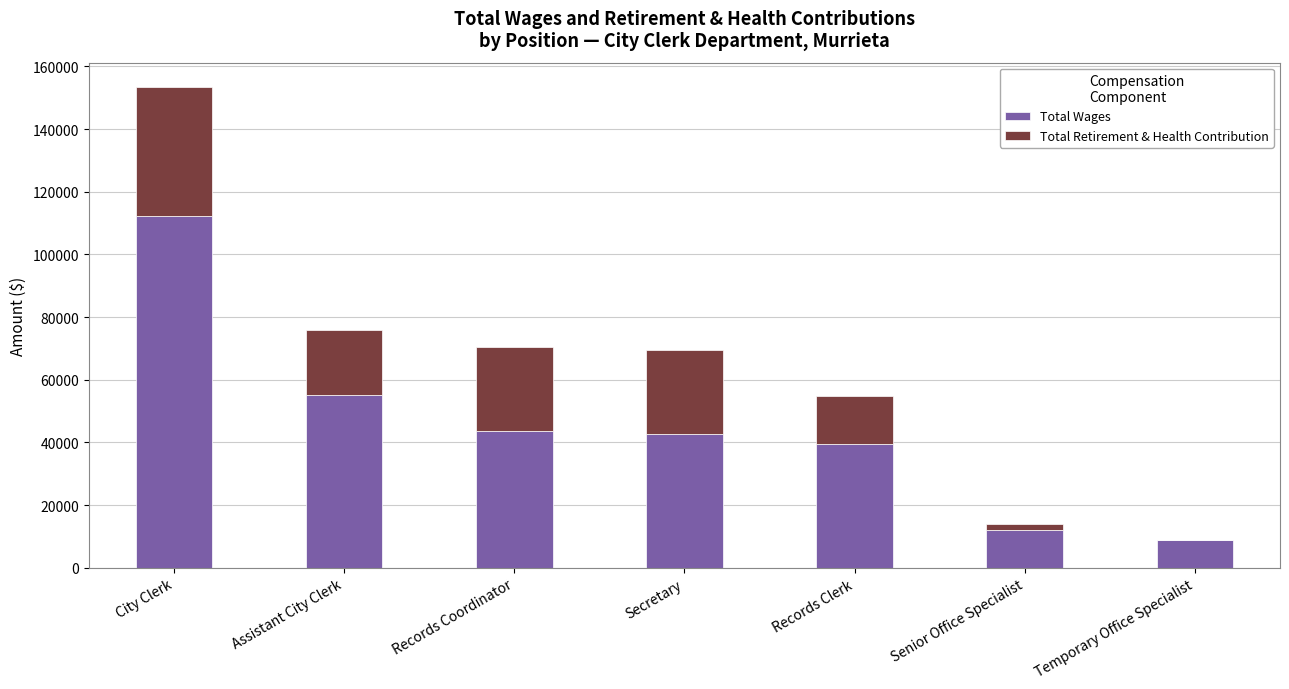

At which label is Total Wages closest to 60521?

Assistant City Clerk